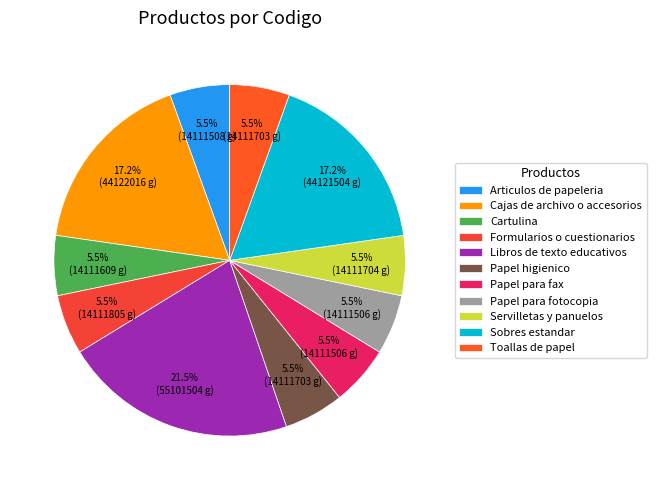

Count the number of slices in the pie.

11